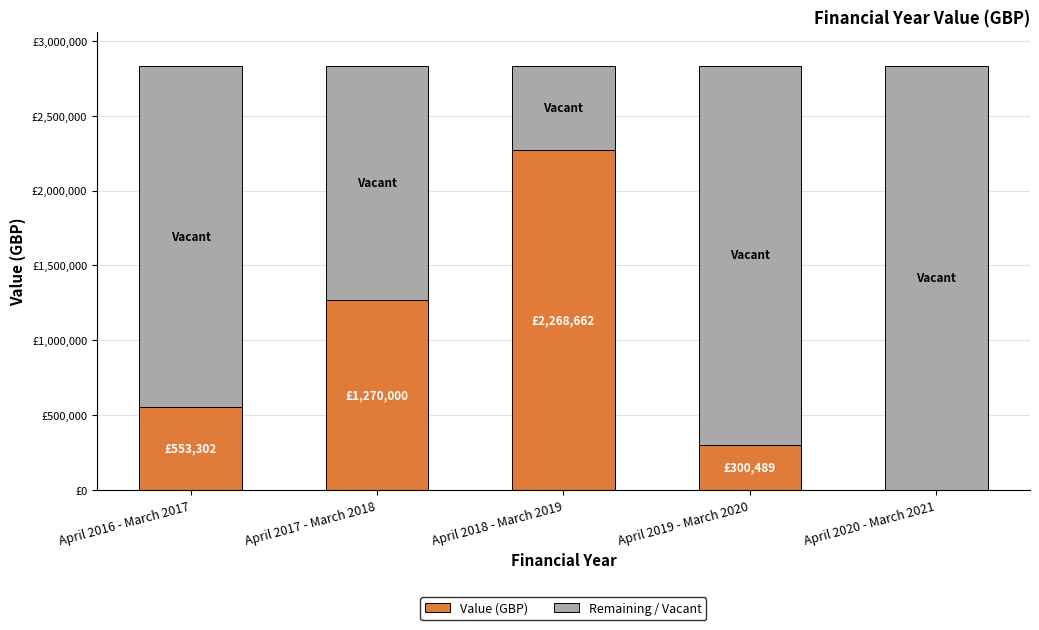

Does the chart contain stacked bars?

Yes